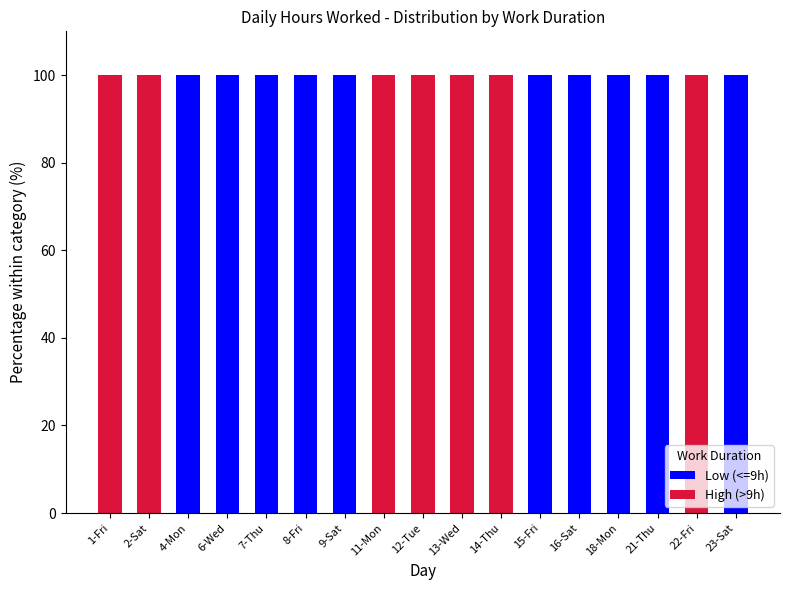

The value of Low (<=9h) at 13-Wed is 0. True or false?

True